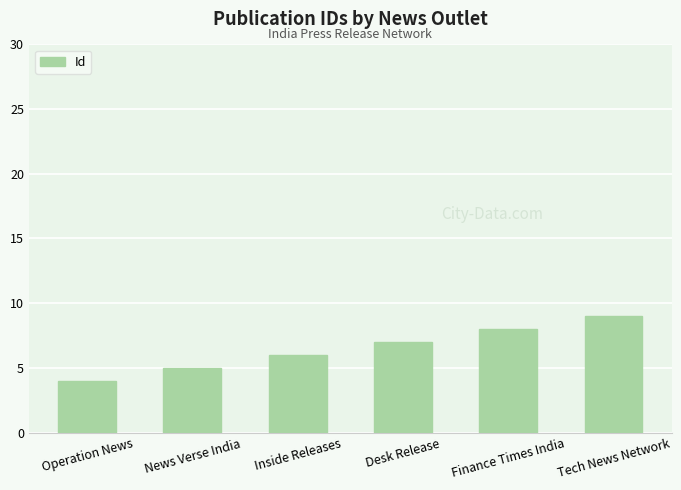

What position from the left is Operation News?

1